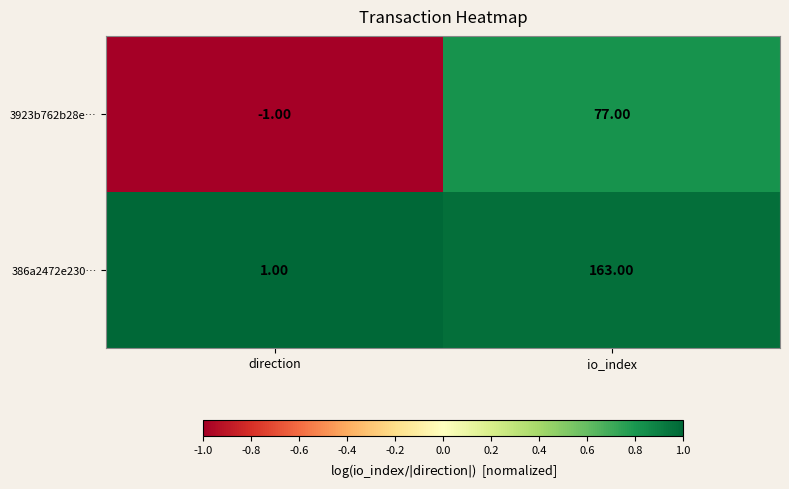

Which category has the highest value in the 386a2472e230… series?

io_index